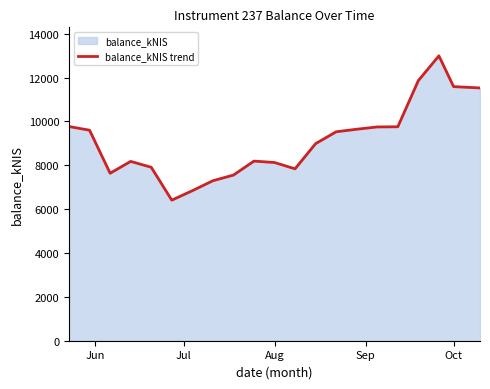

What is the smallest value displayed?

6408.4